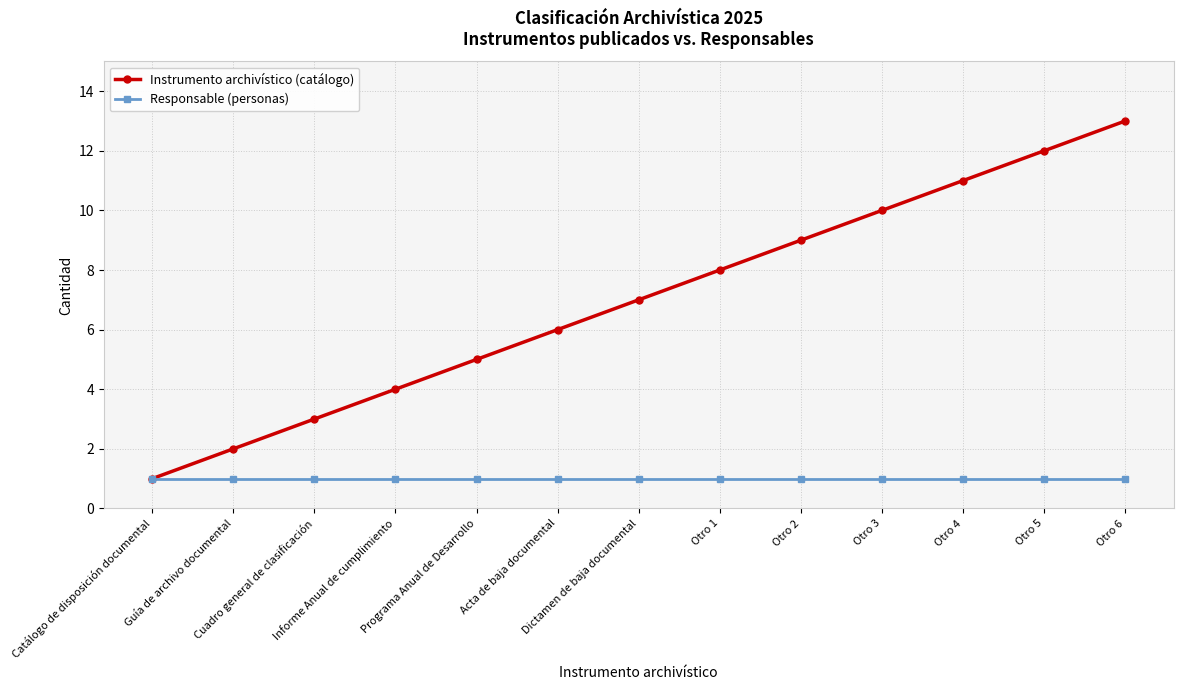

Reading right to left, transcribe all the data shown in this chart.

Instrumento archivístico (catálogo): Otro 6=13	Otro 5=12	Otro 4=11	Otro 3=10	Otro 2=9	Otro 1=8	Dictamen de baja documental=7	Acta de baja documental=6	Programa Anual de Desarrollo=5	Informe Anual de cumplimiento=4	Cuadro general de clasificación=3	Guía de archivo documental=2	Catálogo de disposición documental=1
Responsable (personas): Otro 6=1	Otro 5=1	Otro 4=1	Otro 3=1	Otro 2=1	Otro 1=1	Dictamen de baja documental=1	Acta de baja documental=1	Programa Anual de Desarrollo=1	Informe Anual de cumplimiento=1	Cuadro general de clasificación=1	Guía de archivo documental=1	Catálogo de disposición documental=1